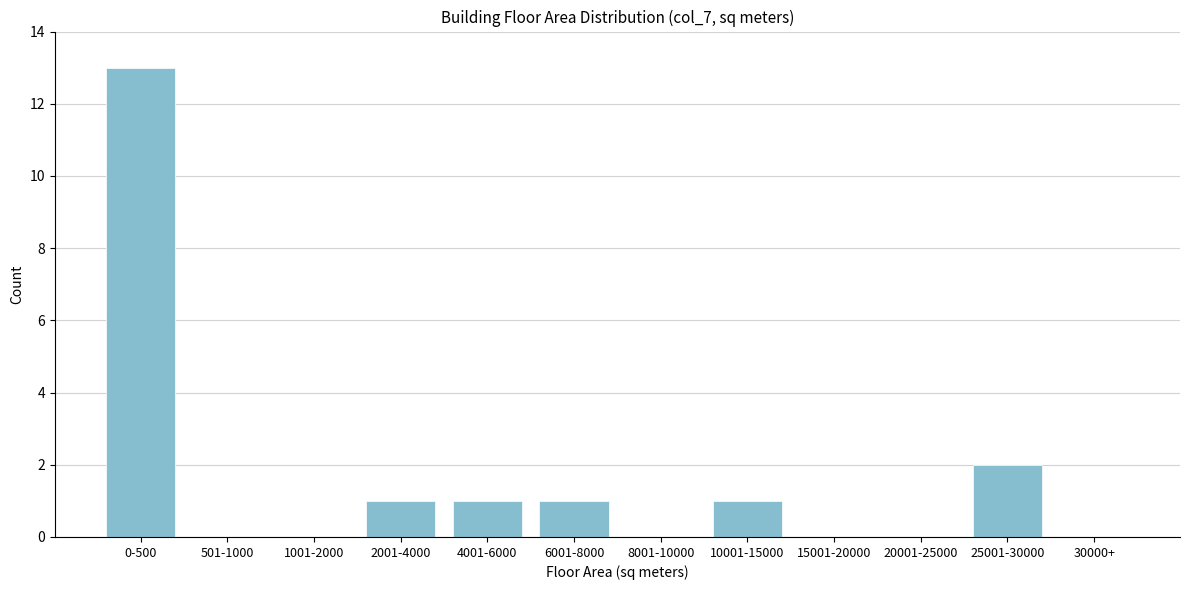

Reading left to right, extract all data points from this chart.

0-500=13	501-1000=0	1001-2000=0	2001-4000=1	4001-6000=1	6001-8000=1	8001-10000=0	10001-15000=1	15001-20000=0	20001-25000=0	25001-30000=2	30000+=0